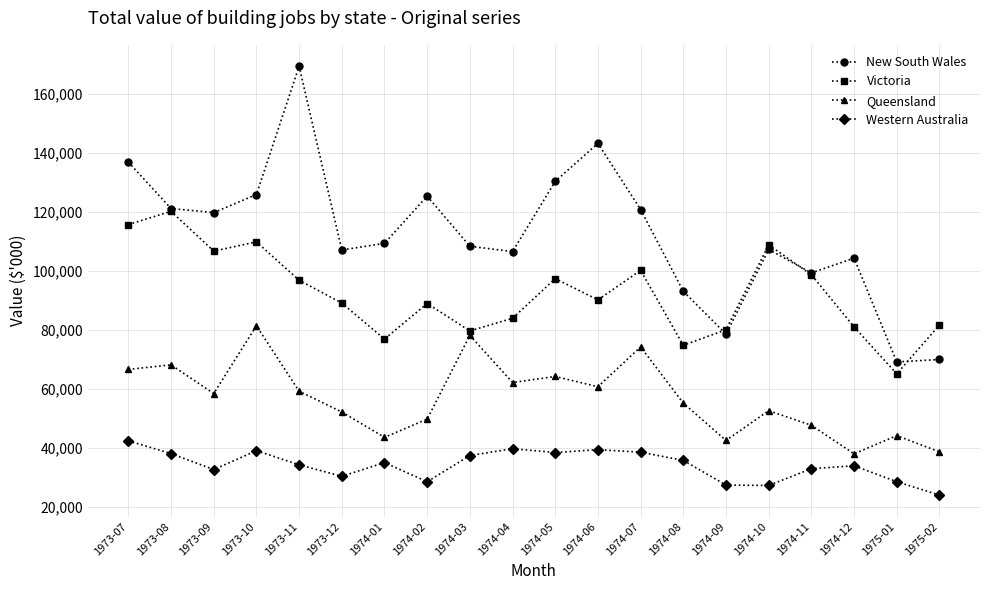

Rank the series at 1973-11 from highest to lowest value.

New South Wales, Victoria, Queensland, Western Australia